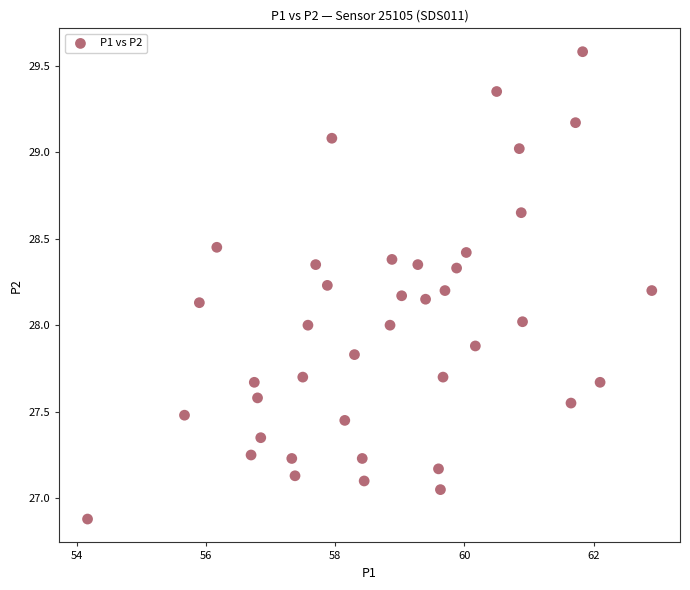

What is the range of Y values (max minus min)?

2.7